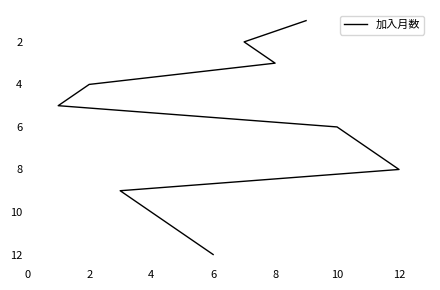

Is this an area chart (filled region under the line)?

No